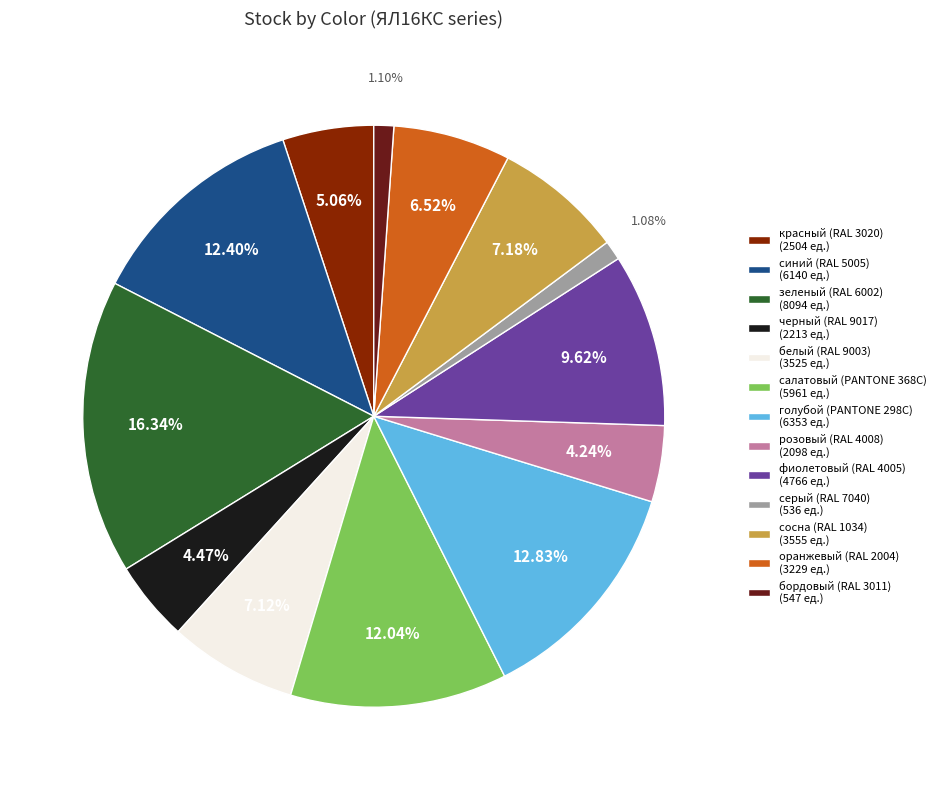

Is it true that сосна (RAL 1034) is 1% of the pie?

False